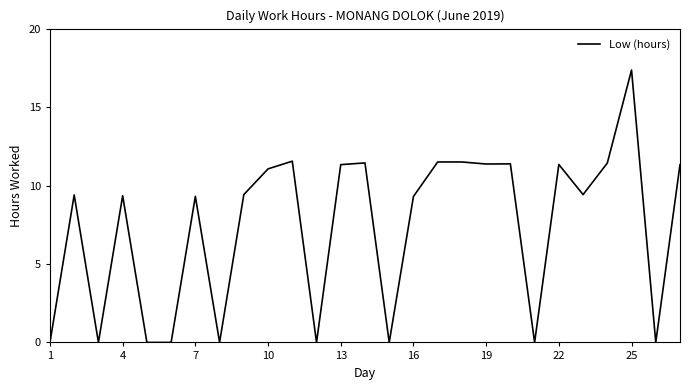

What is the greatest value displayed?

17.4